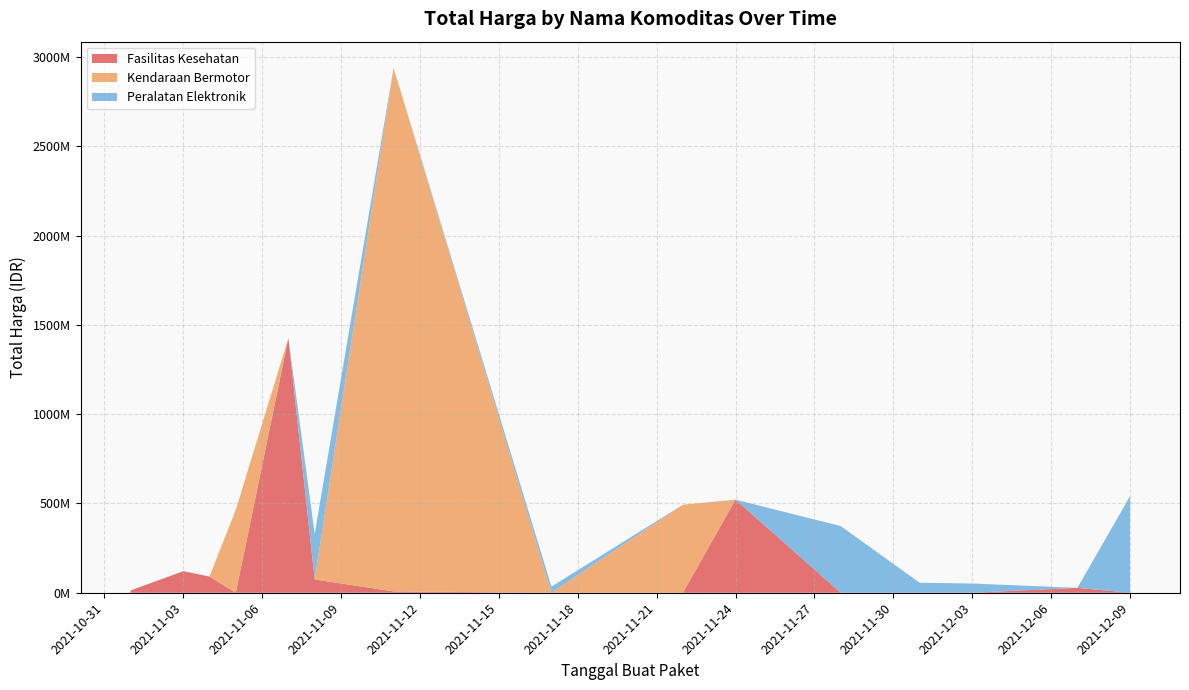

What are all the series names shown in the legend?

Fasilitas Kesehatan, Kendaraan Bermotor, Peralatan Elektronik